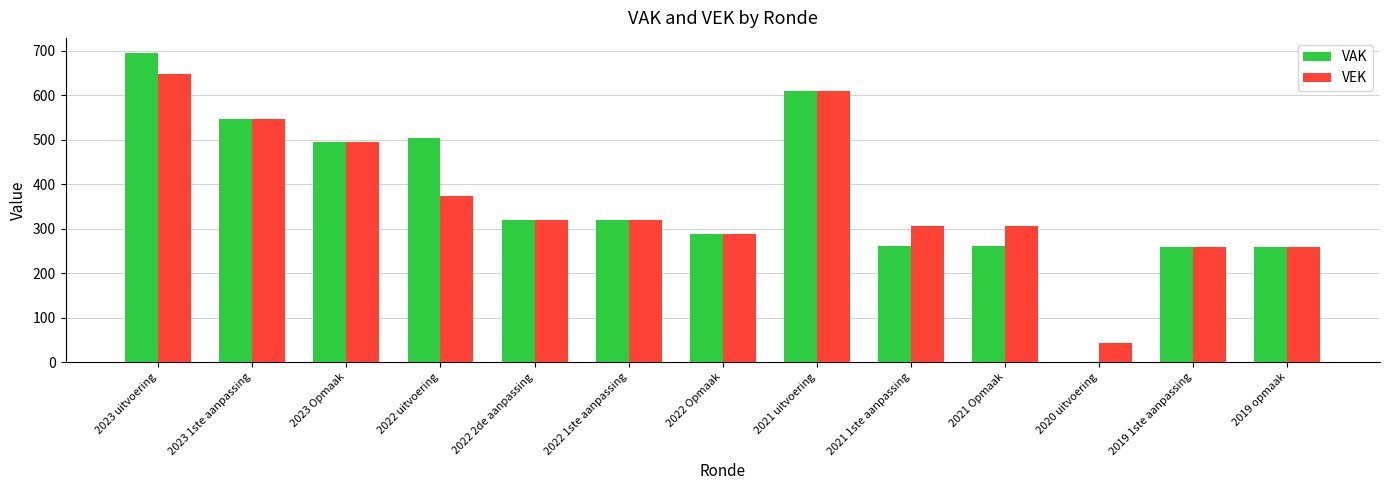

Is it true that VEK equals 648 at 2023 uitvoering?

True